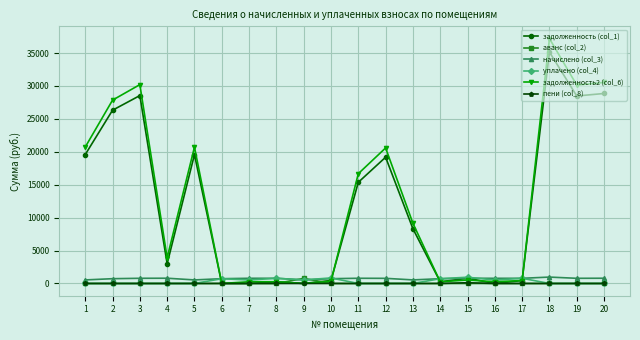

True or false: аванс (col_2) has more than 0 points higher than both neighbors.

True